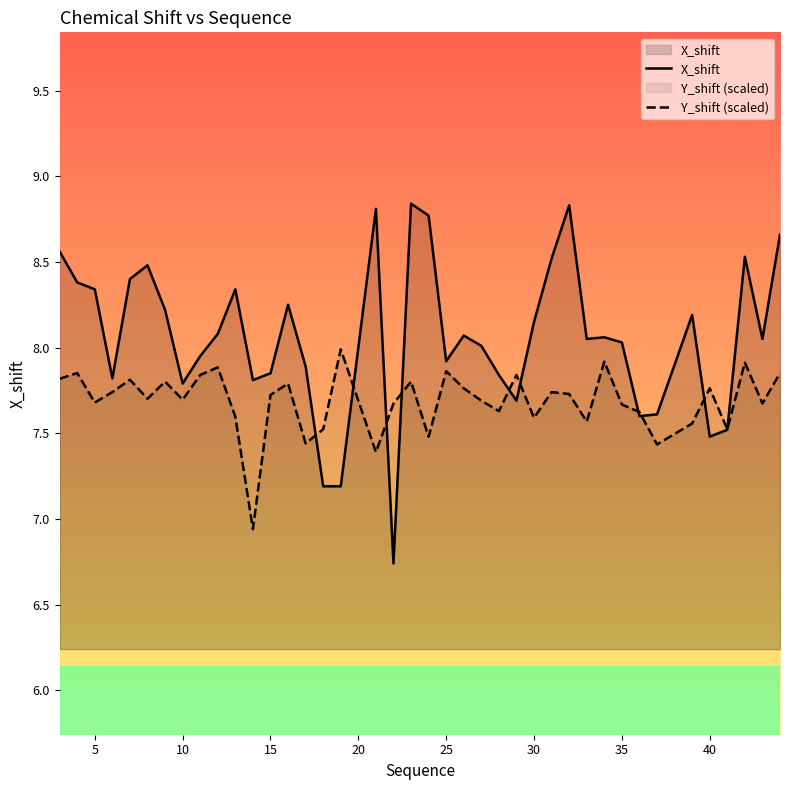

Which series has the widest spread of values?

X_shift